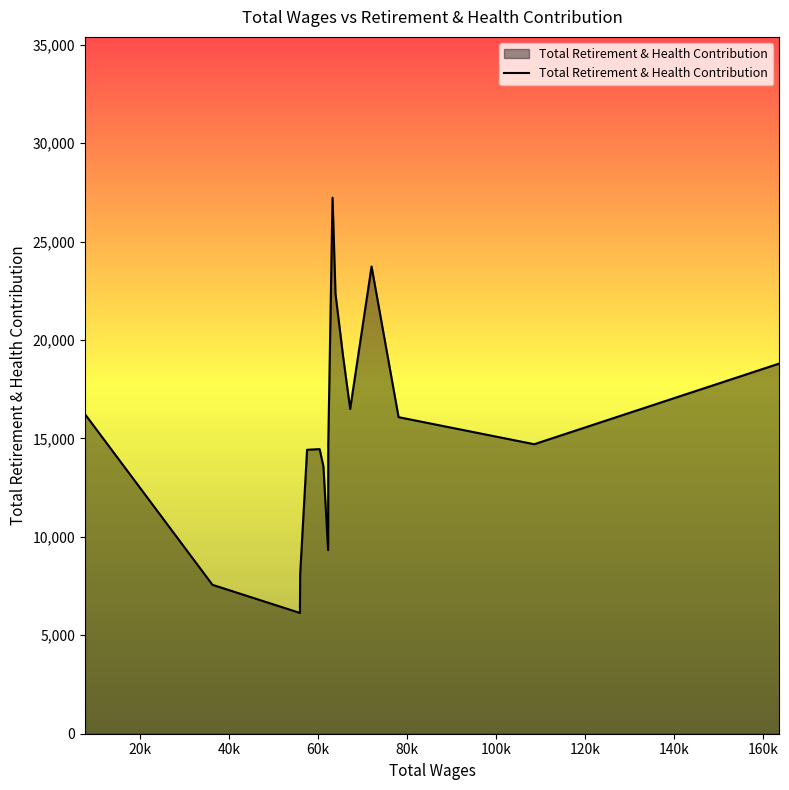

What is the greatest value displayed?

27227